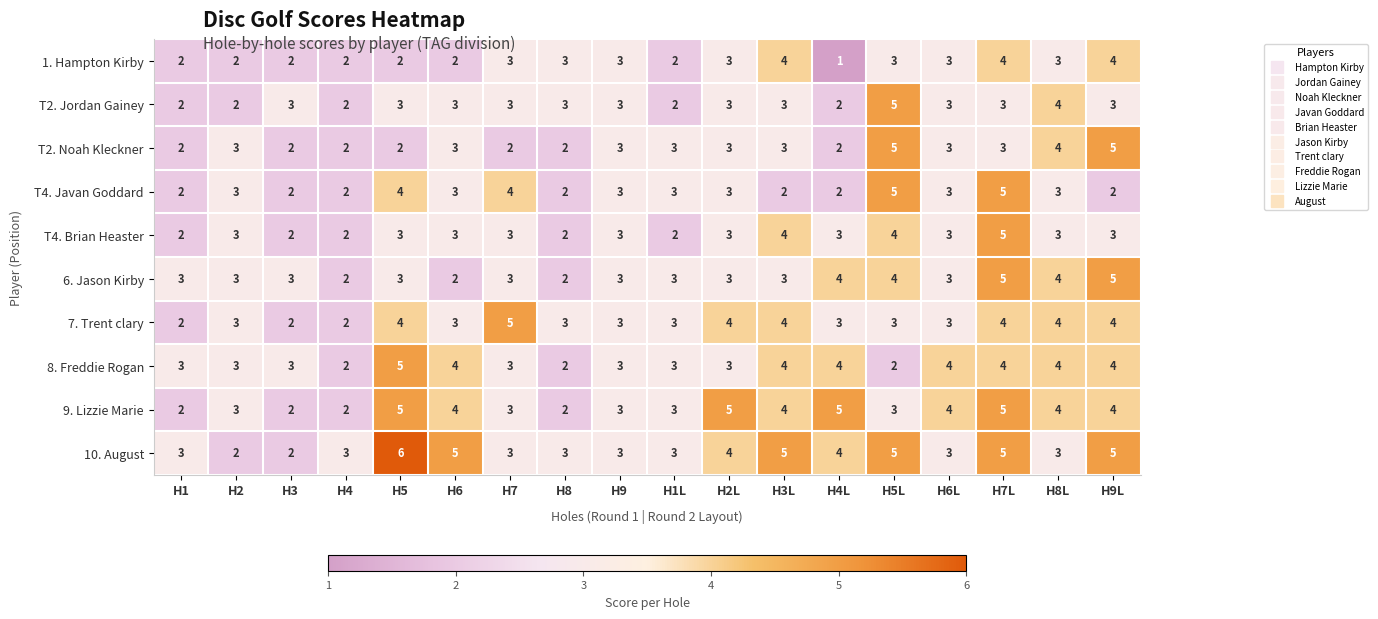

Which series changed the most between H1 and H4L?

9. Lizzie Marie